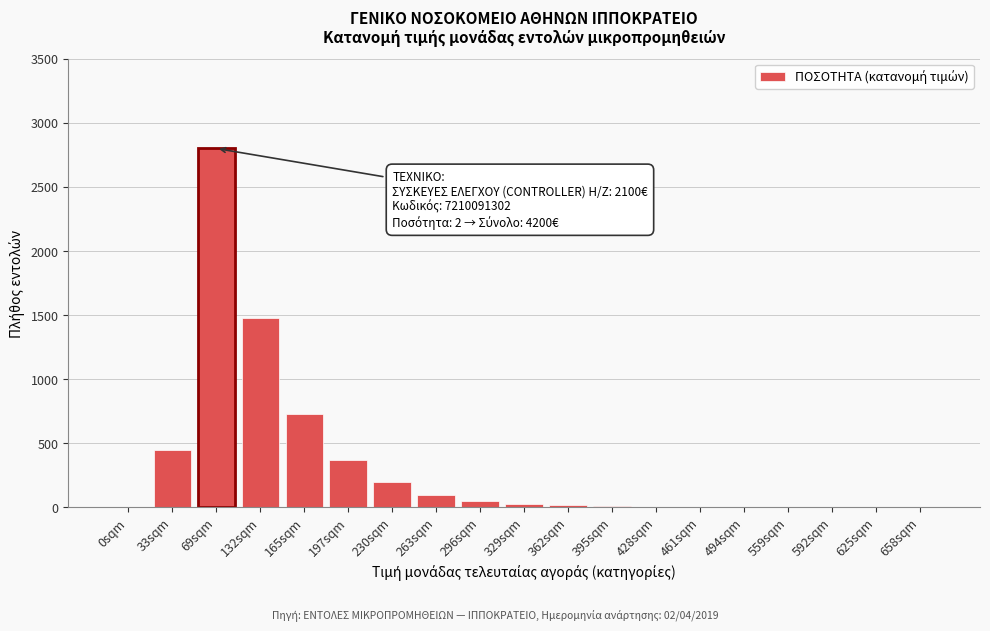

Between 625sqm and 230sqm, which is larger?

230sqm